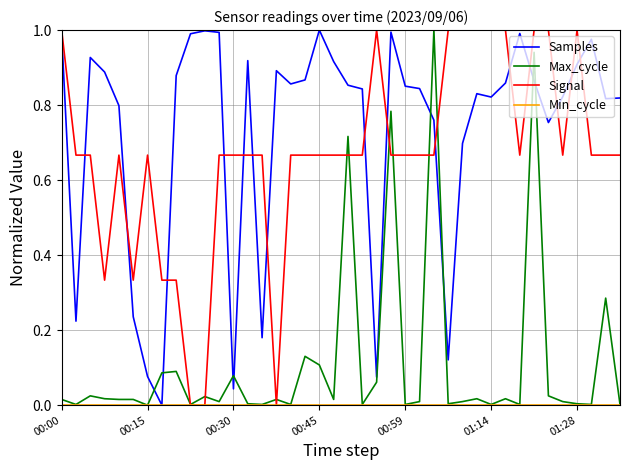

Which series has the largest total across all categories?

Samples